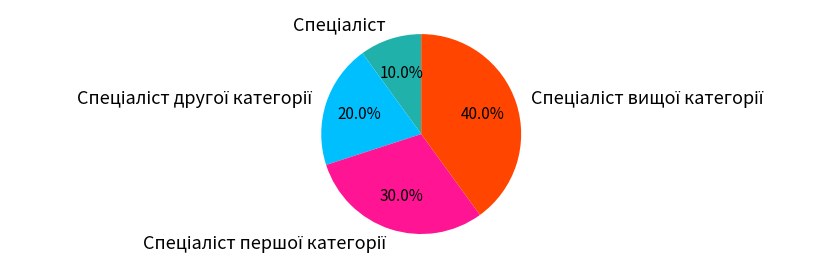

Does any single category account for the majority?

No